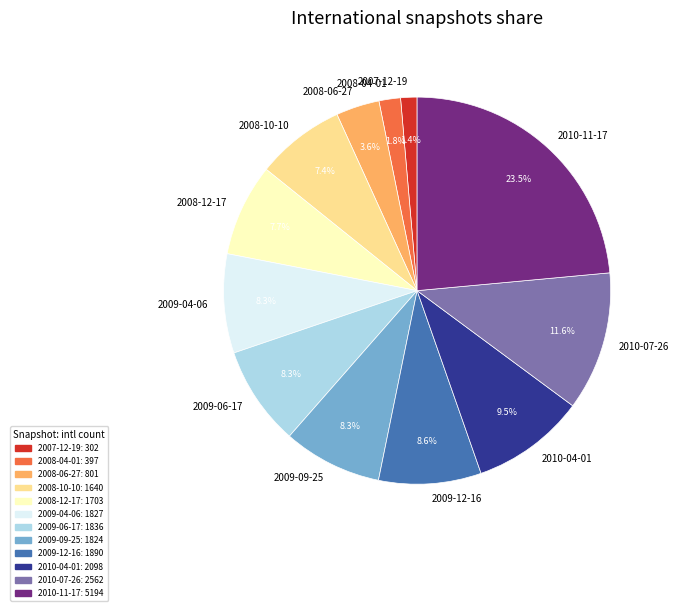

Is it true that 2009-06-17 is 1% of the pie?

False